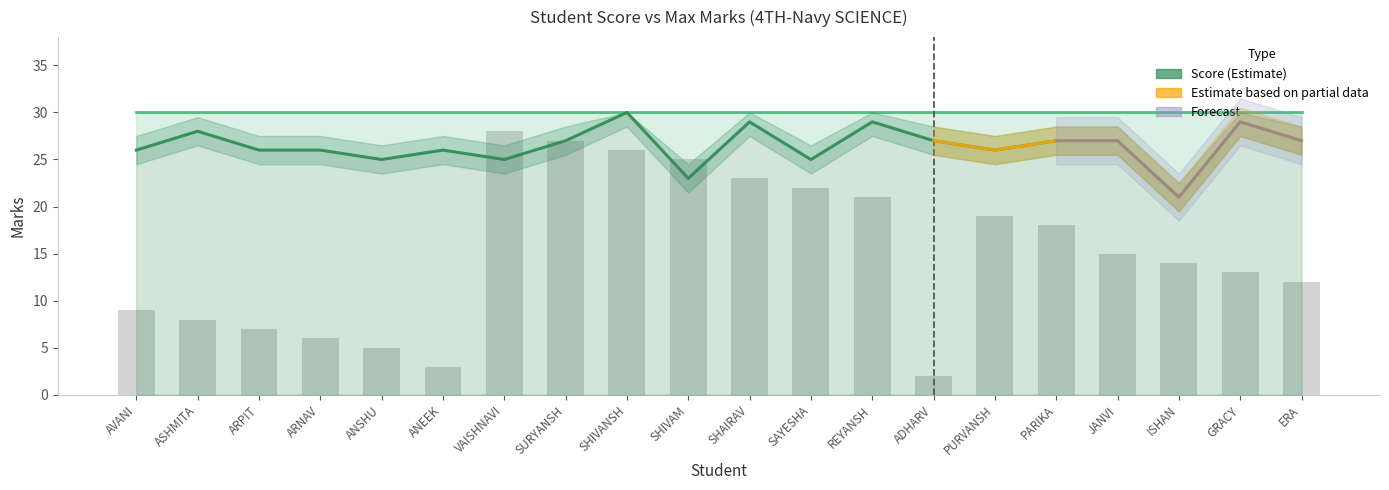

At which label does Roll No reach its peak?

VAISHNAVI